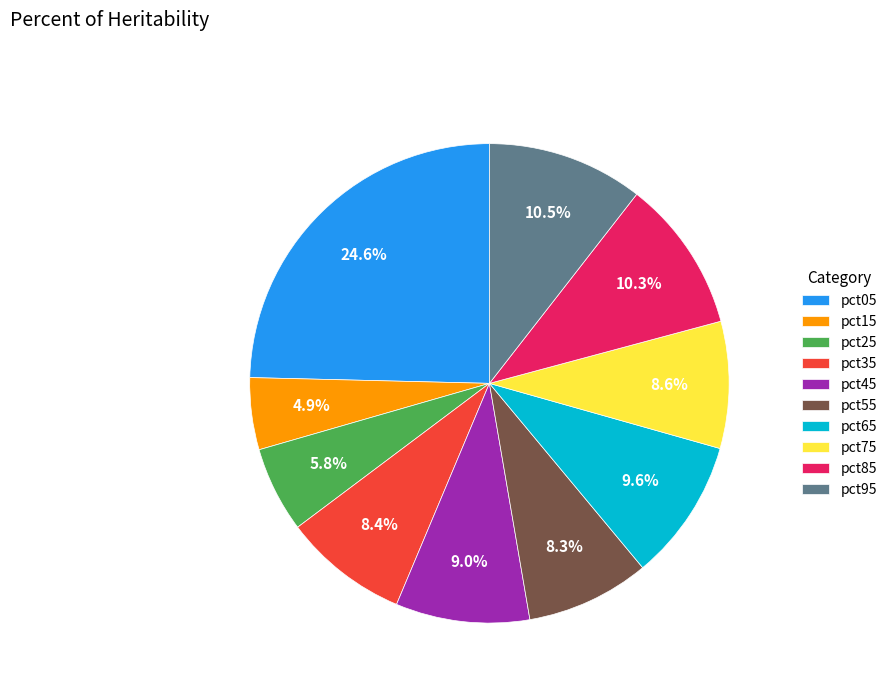

True or false: pct05 accounts for 25% of the total.

True